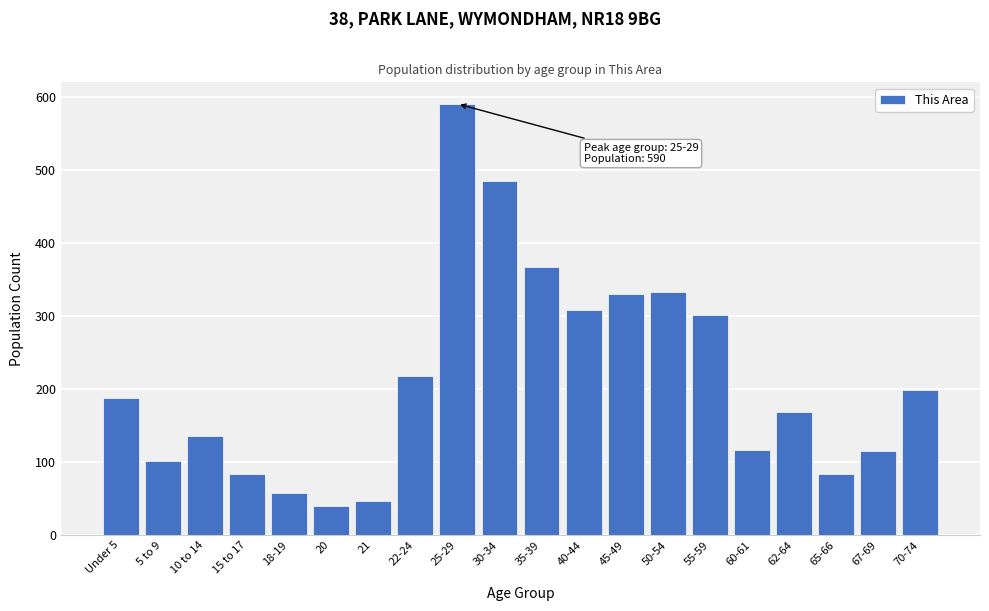

What is the ratio of the value at 60-61 to the value at 15 to 17?

1.4